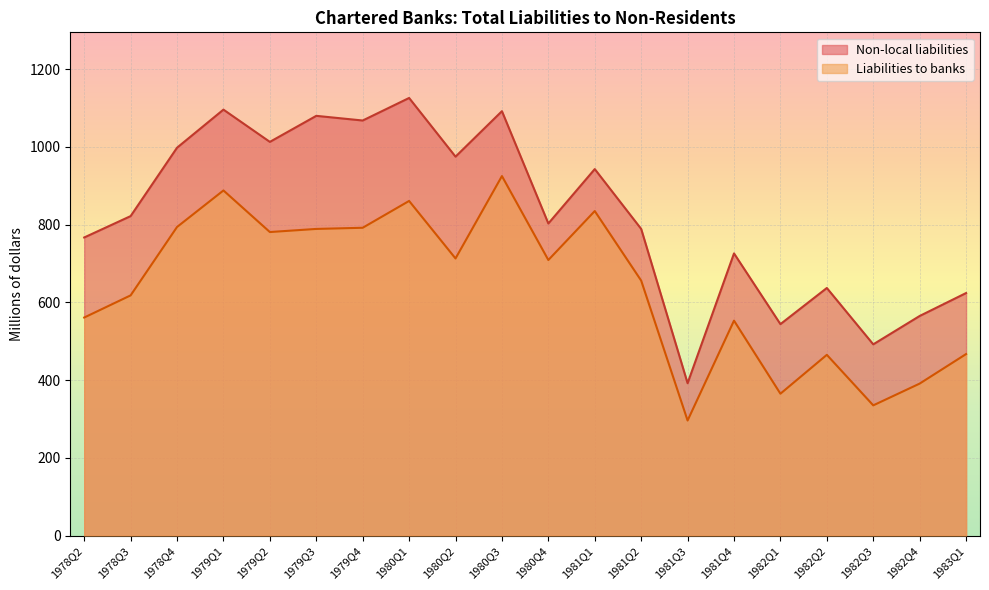

Read the Liabilities to banks value at 1978Q4.

794